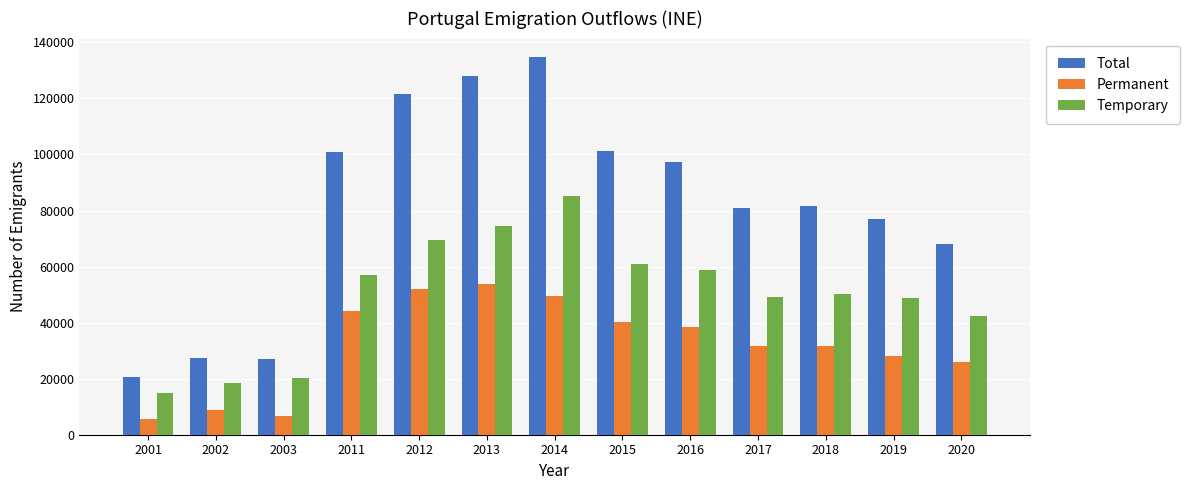

How many series are shown in this chart?

3